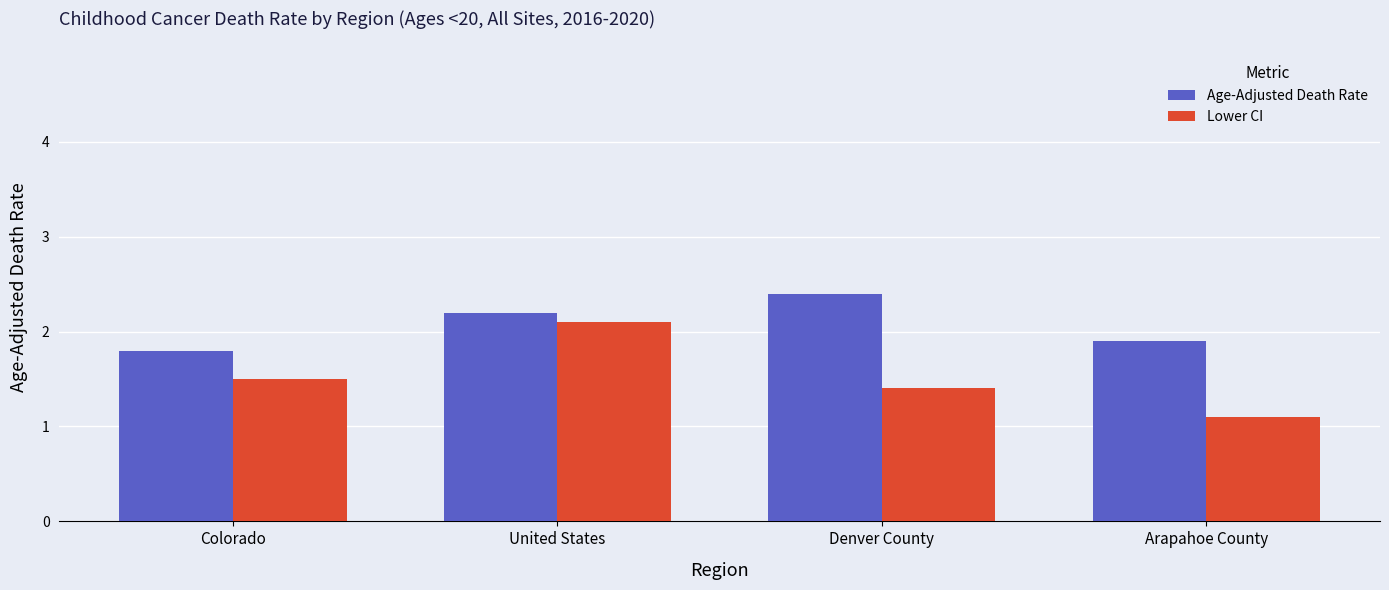

How many groups of bars are there?

4